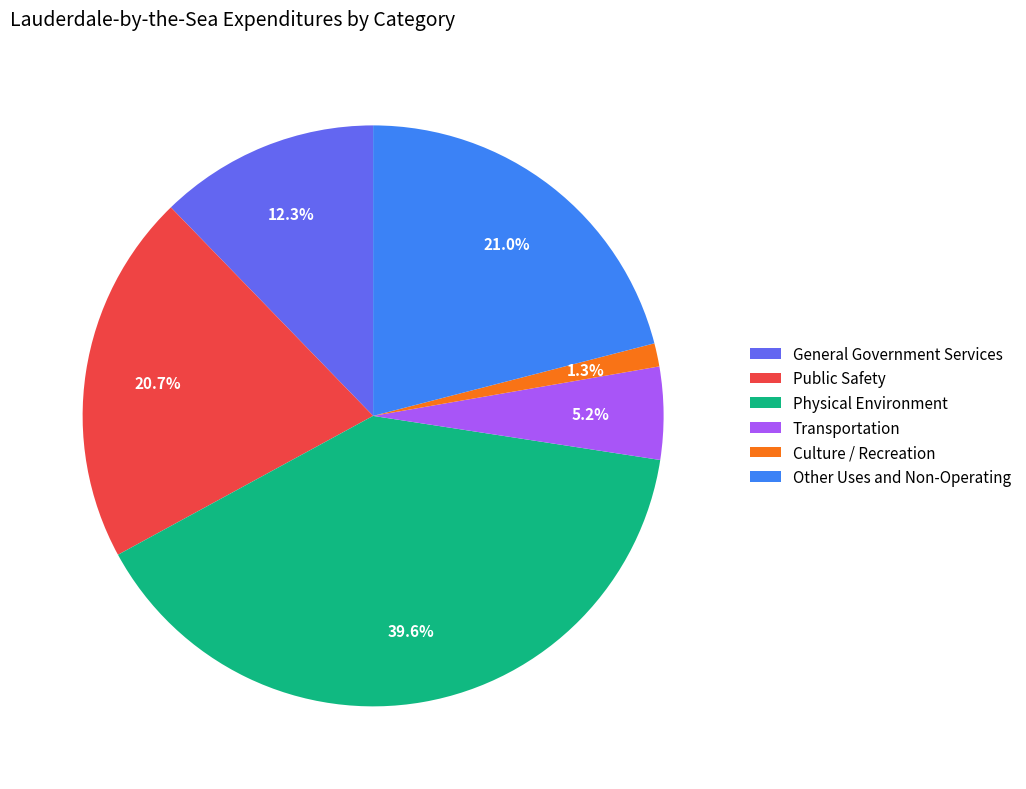

Does Public Safety represent more than half of the total?

No